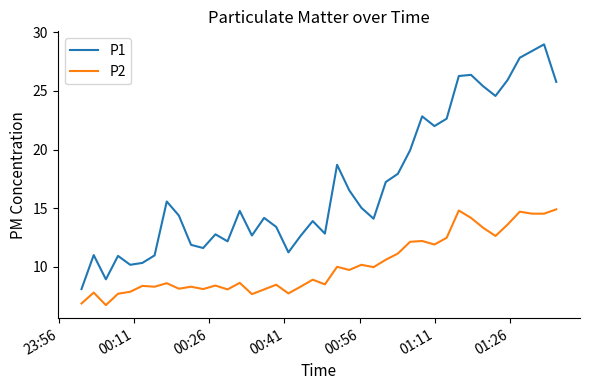

True or false: P1 and P2 intersect in this chart.

False